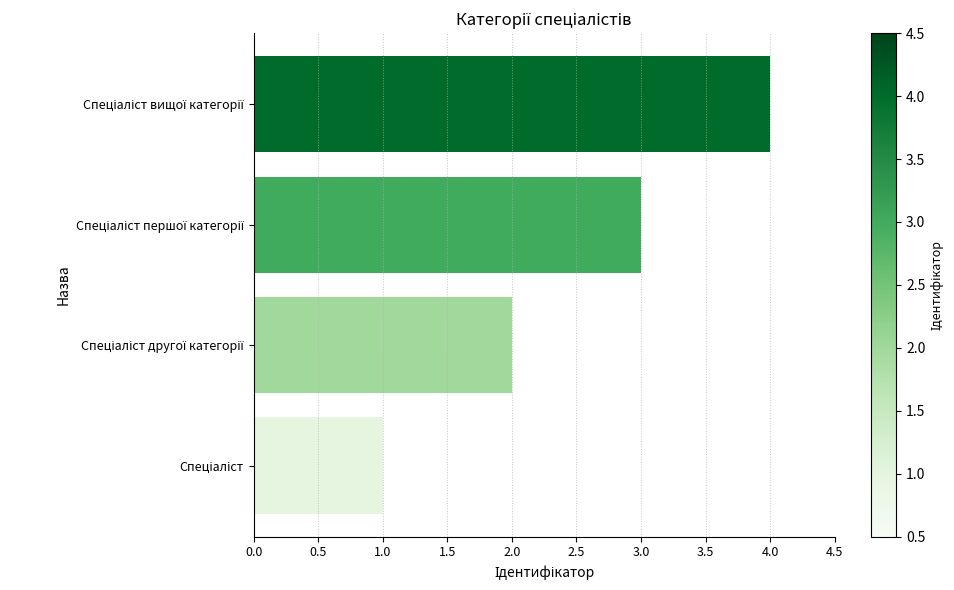

What is the sum of all values?

10